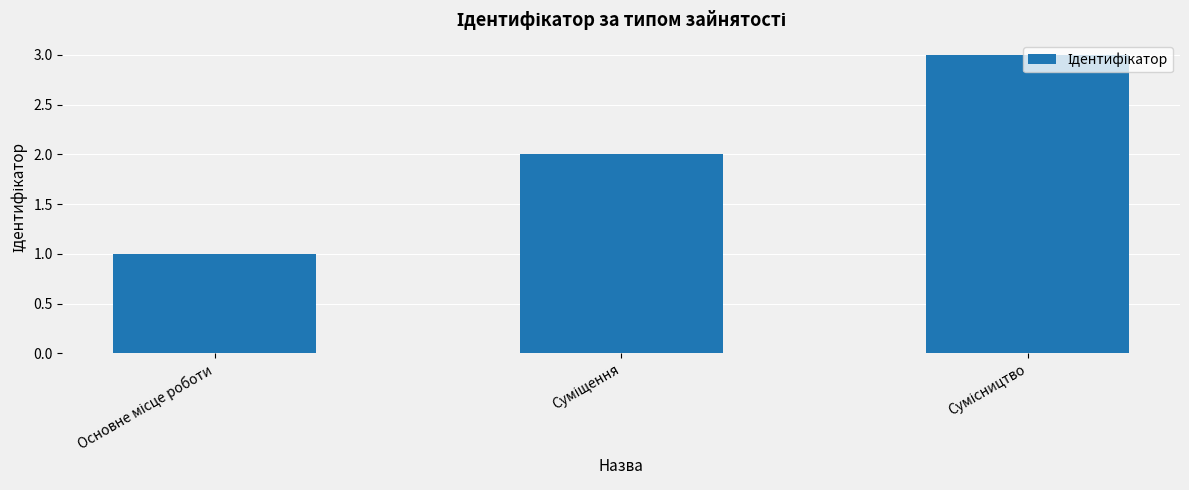

Does the chart contain stacked bars?

No